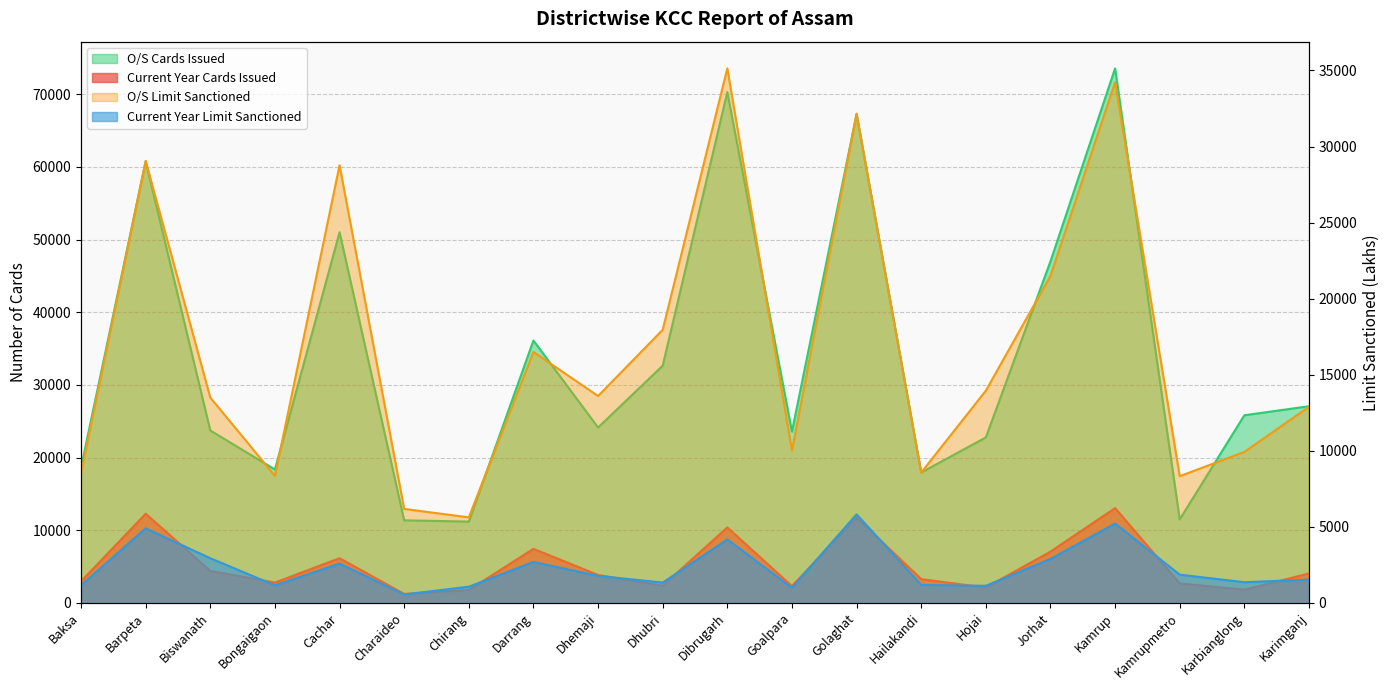

What is the maximum value for Current Year Cards Issued?

13052.0